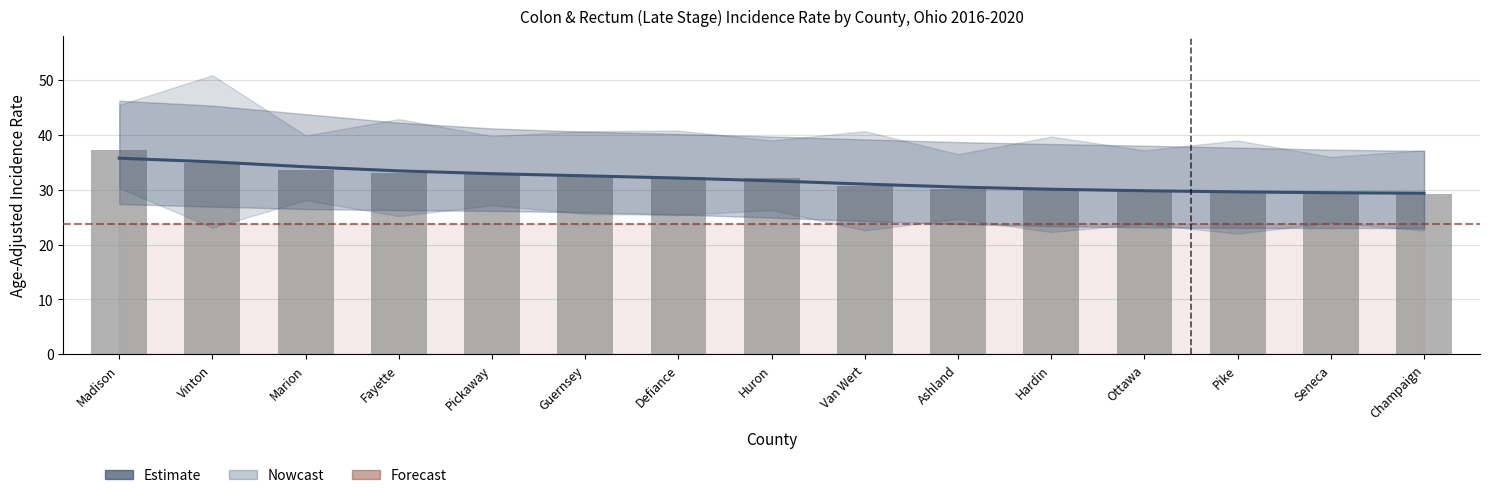

Count the number of categories in the chart.

15